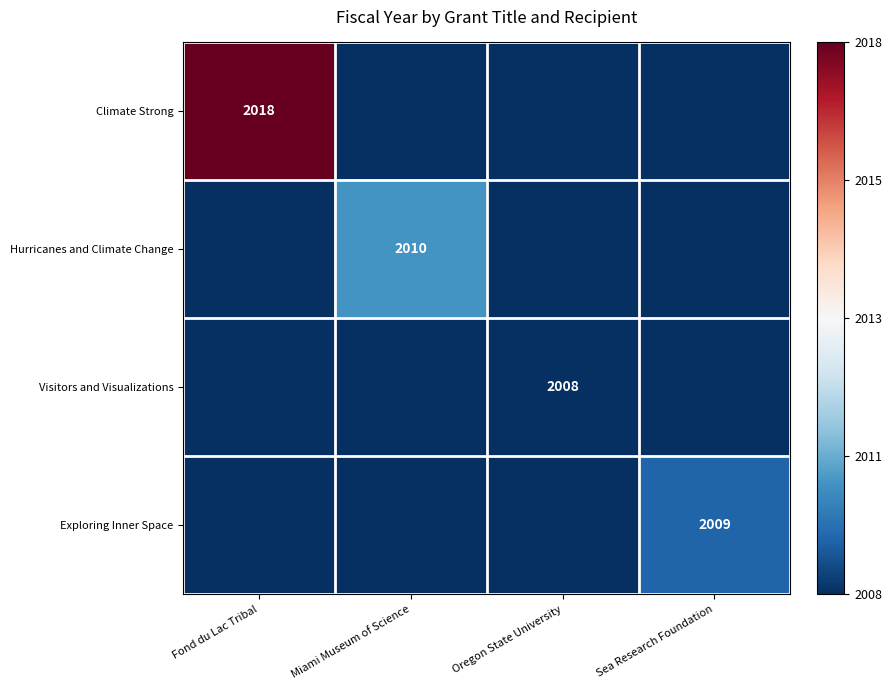

The value of Exploring Inner Space at Sea Research Foundation is 2009.0. True or false?

True